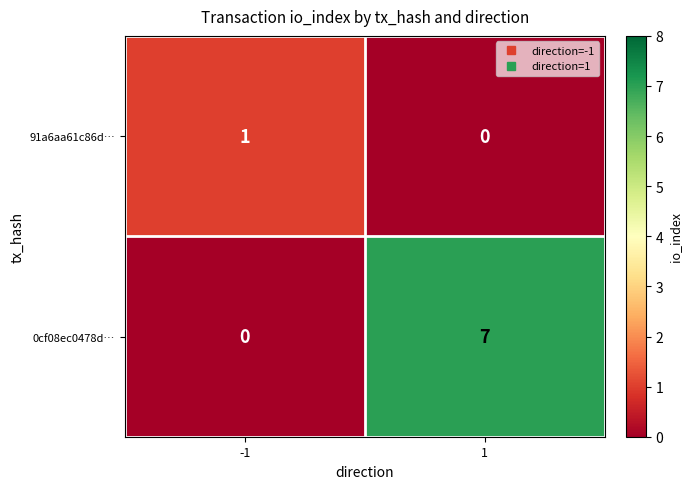

Rank the series by their average value, from lowest to highest.

91a6aa61c86d…, 0cf08ec0478d…